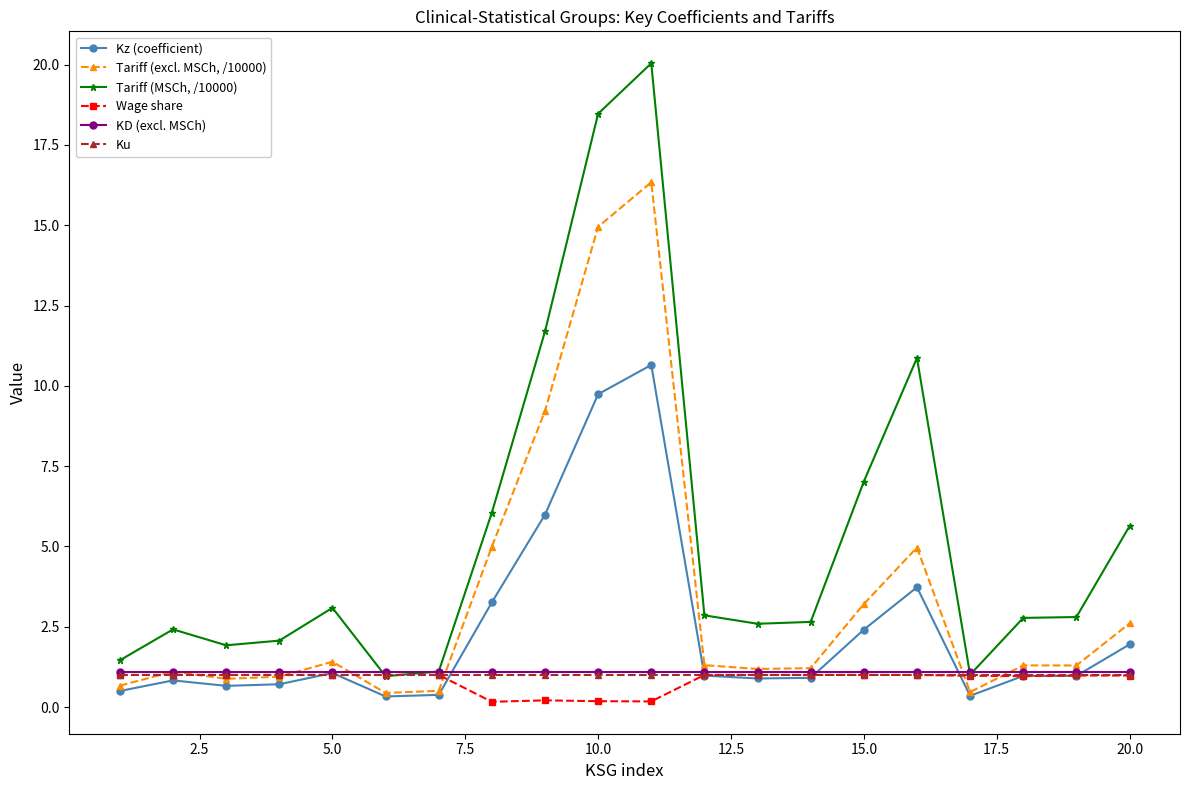

True or false: Tariff (MSCh, /10000) has more than 1 interior local peaks.

True